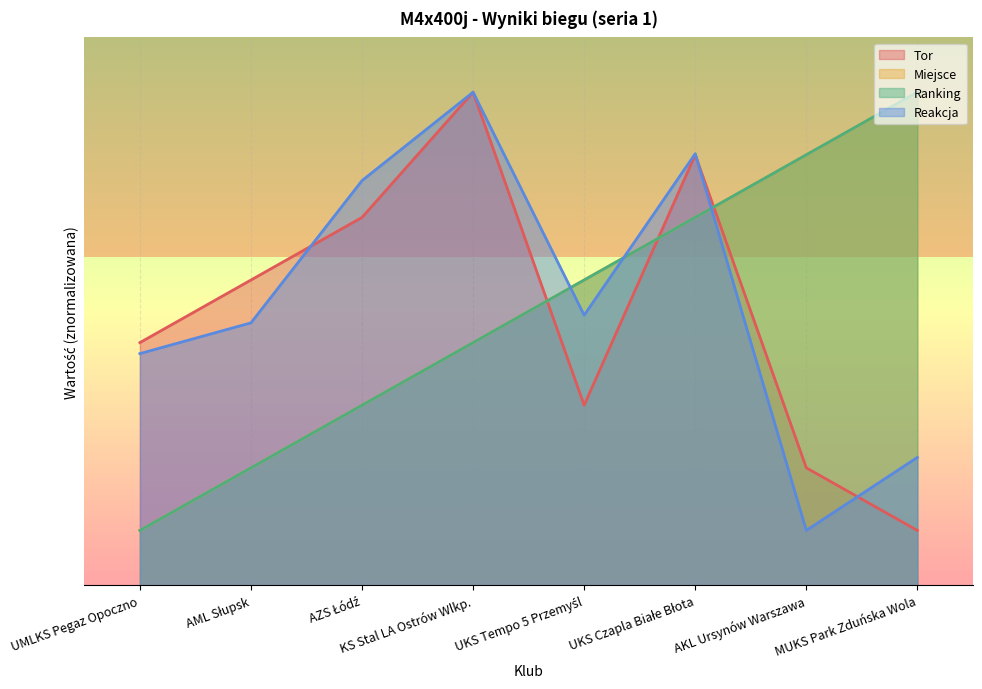

At which category does the chart reach its minimum across all series?

MUKS Park Zduńska Wola